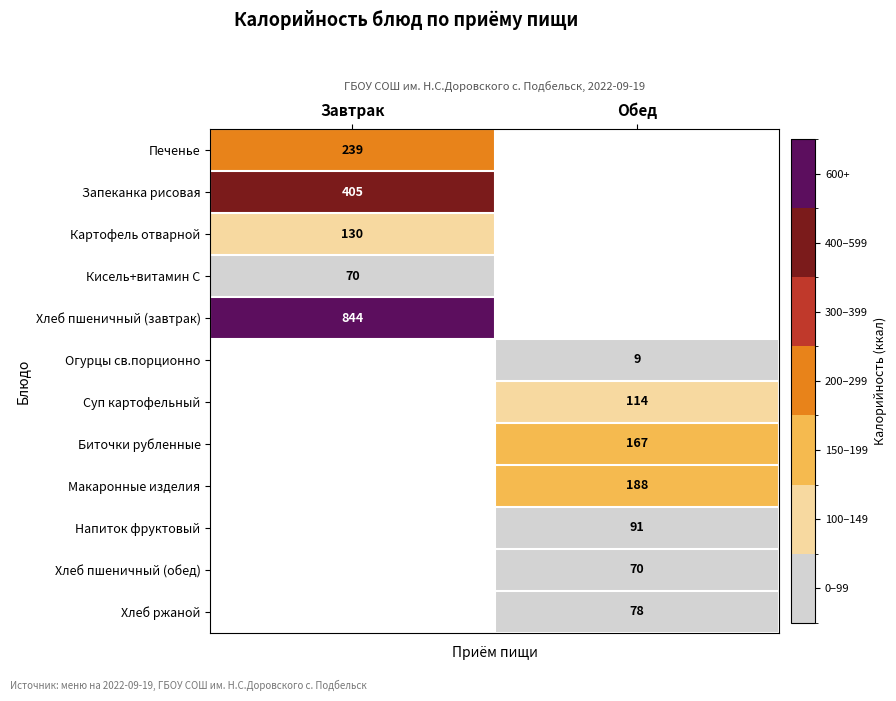

What is the smallest value displayed?

9.0